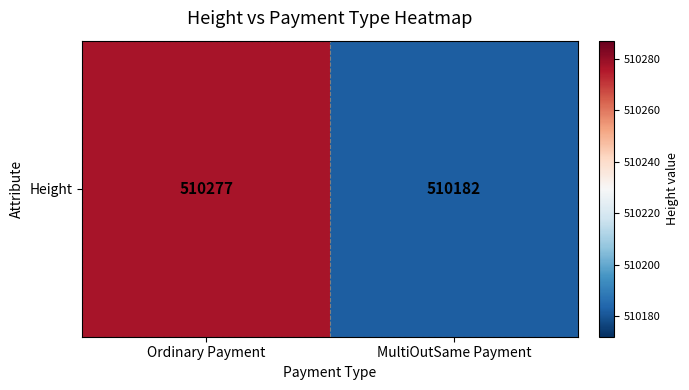

True or false: the data shows 314725 at MultiOutSame Payment.

False